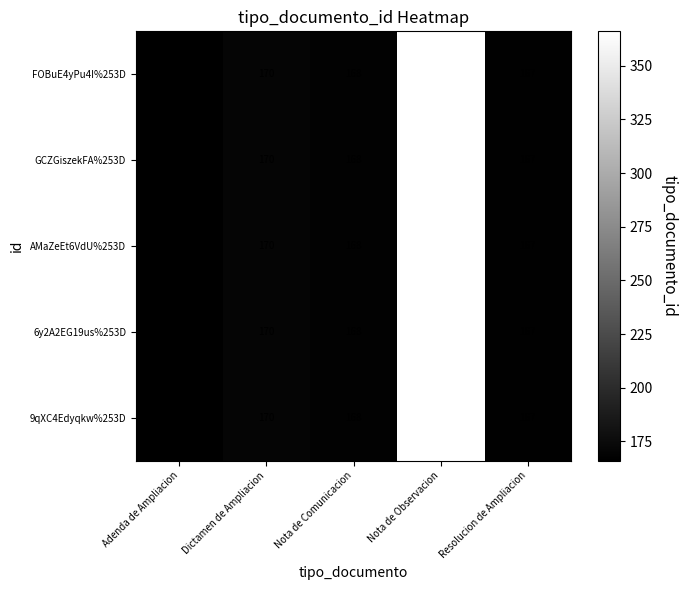

True or false: GCZGiszekFA%253D has a value of 243 at Nota de Comunicacion.

False